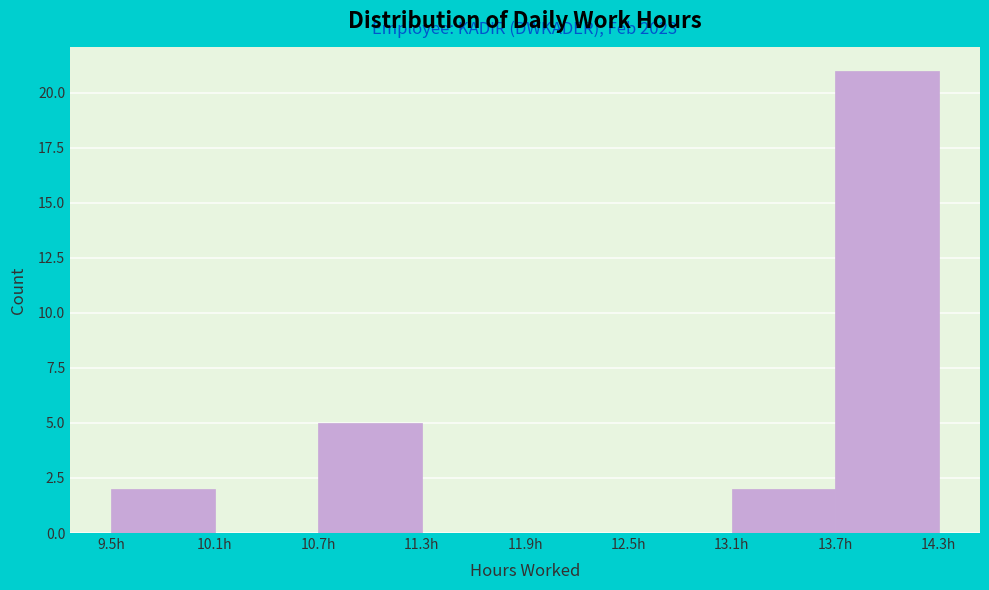

Which range on the x-axis has the tallest bar?

13.71 to 14.31